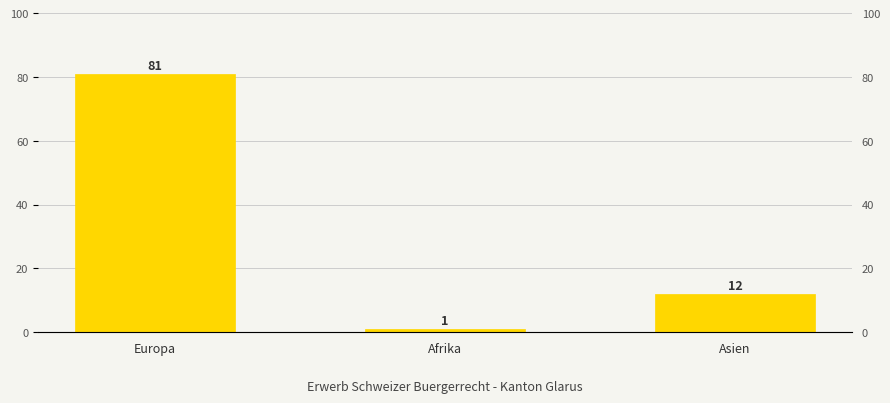

What position from the left is Afrika?

2